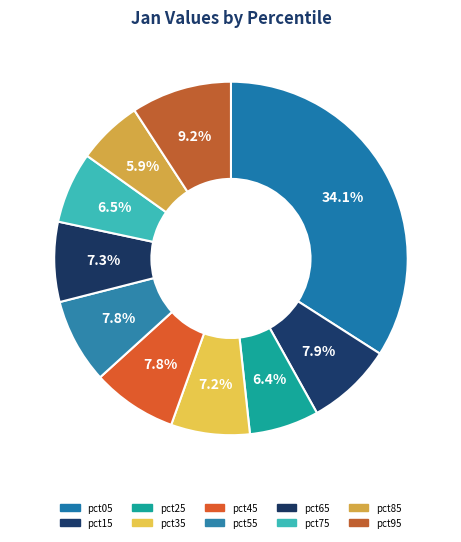

Which slice is the smallest?

pct85